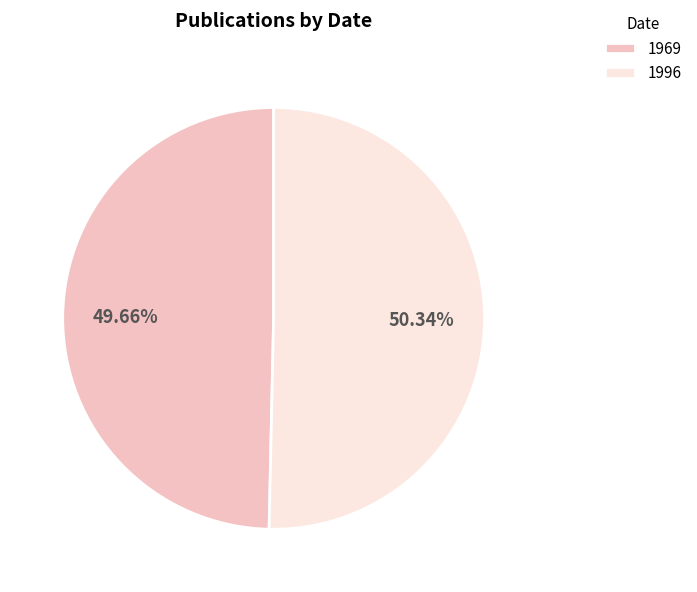

The 1969 slice represents 37% of the pie. True or false?

False